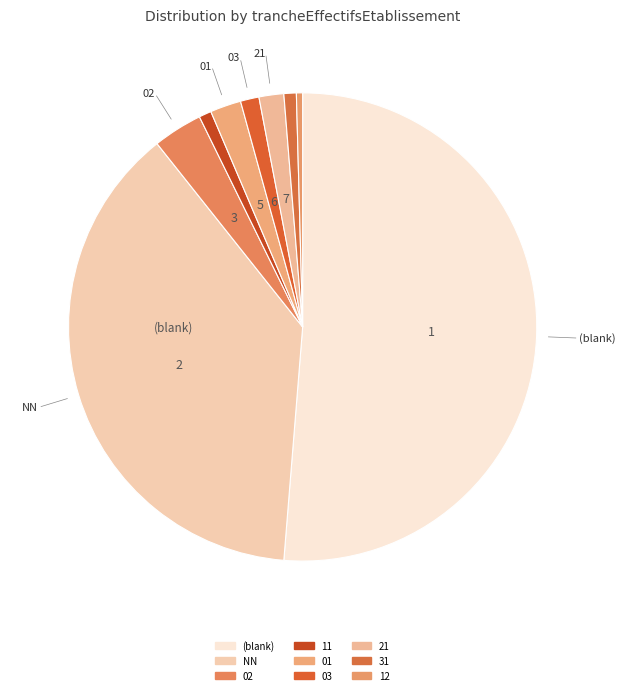

How many slices are in this pie chart?

9